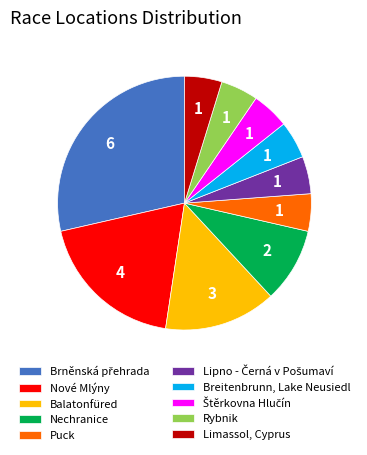

Does any single category account for the majority?

No